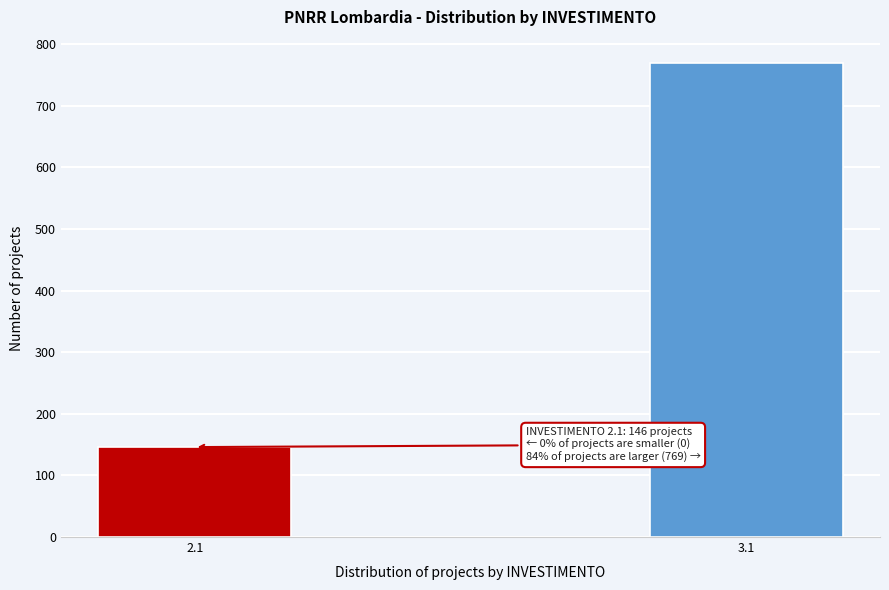

Reading left to right, what are all the values shown in this chart?

146	769